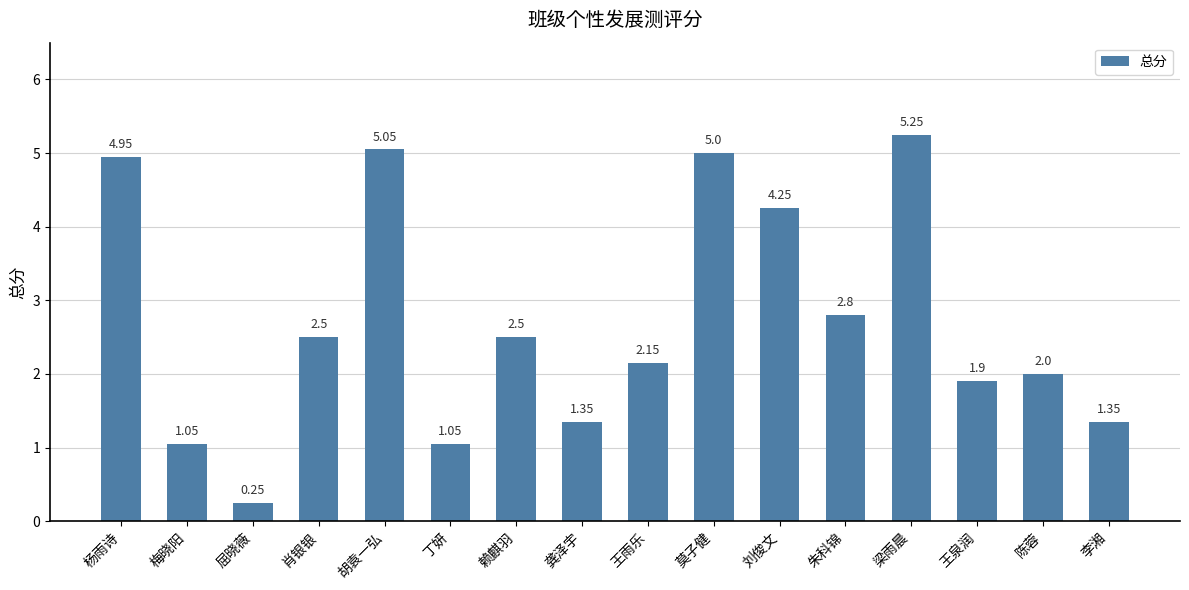

How many data points does each series have?

16